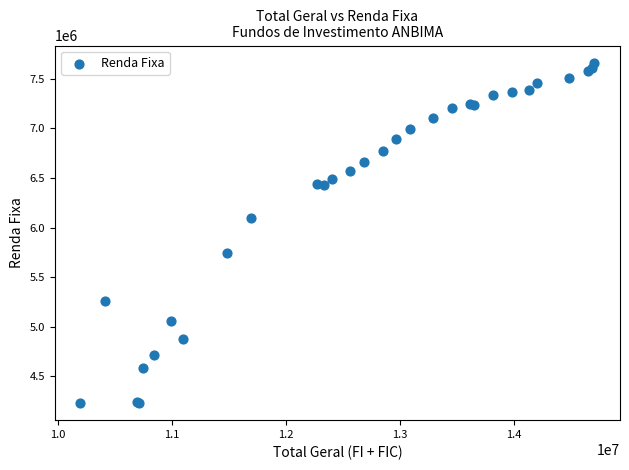

What Y value in the scatter plot is closest to 5947467?

6094761